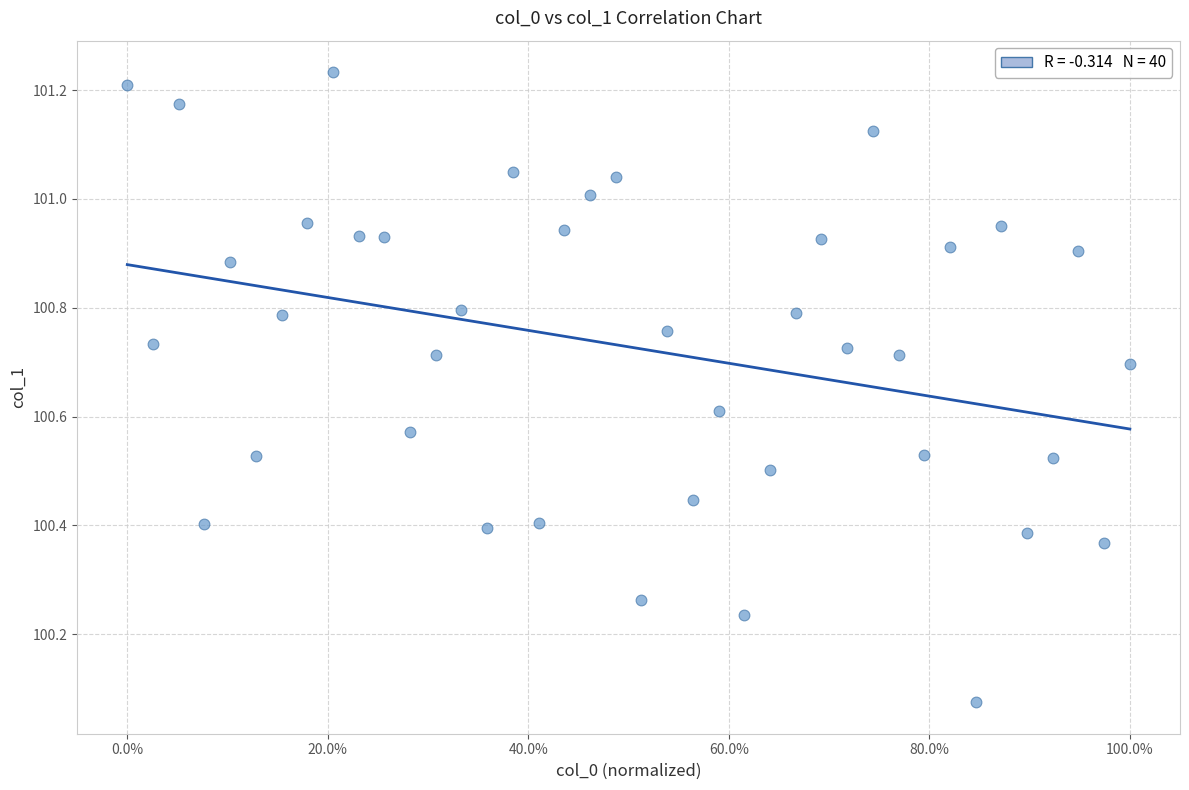

What is the range of Y values (max minus min)?

1.2